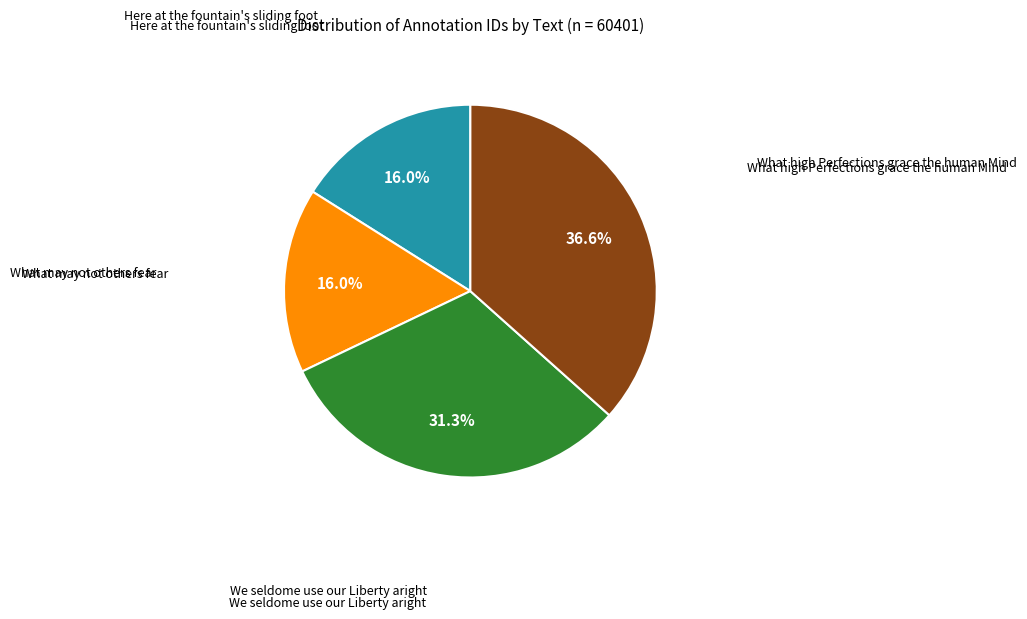

Does any single category account for the majority?

No